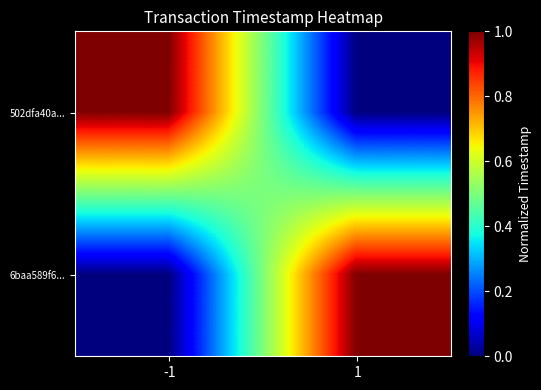

Reading left to right, what are all the values shown in this chart?

502dfa40a...: -1=1.0	1=0.0
6baa589f6...: -1=0.0	1=1.0